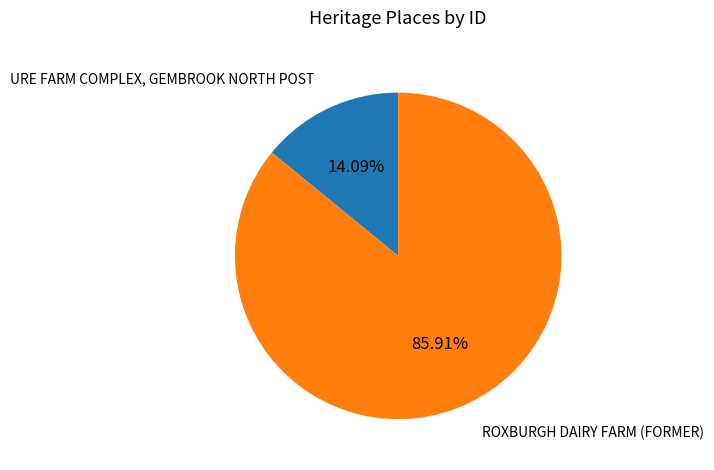

Is it true that URE FARM COMPLEX, GEMBROOK NORTH POST is 14% of the pie?

True